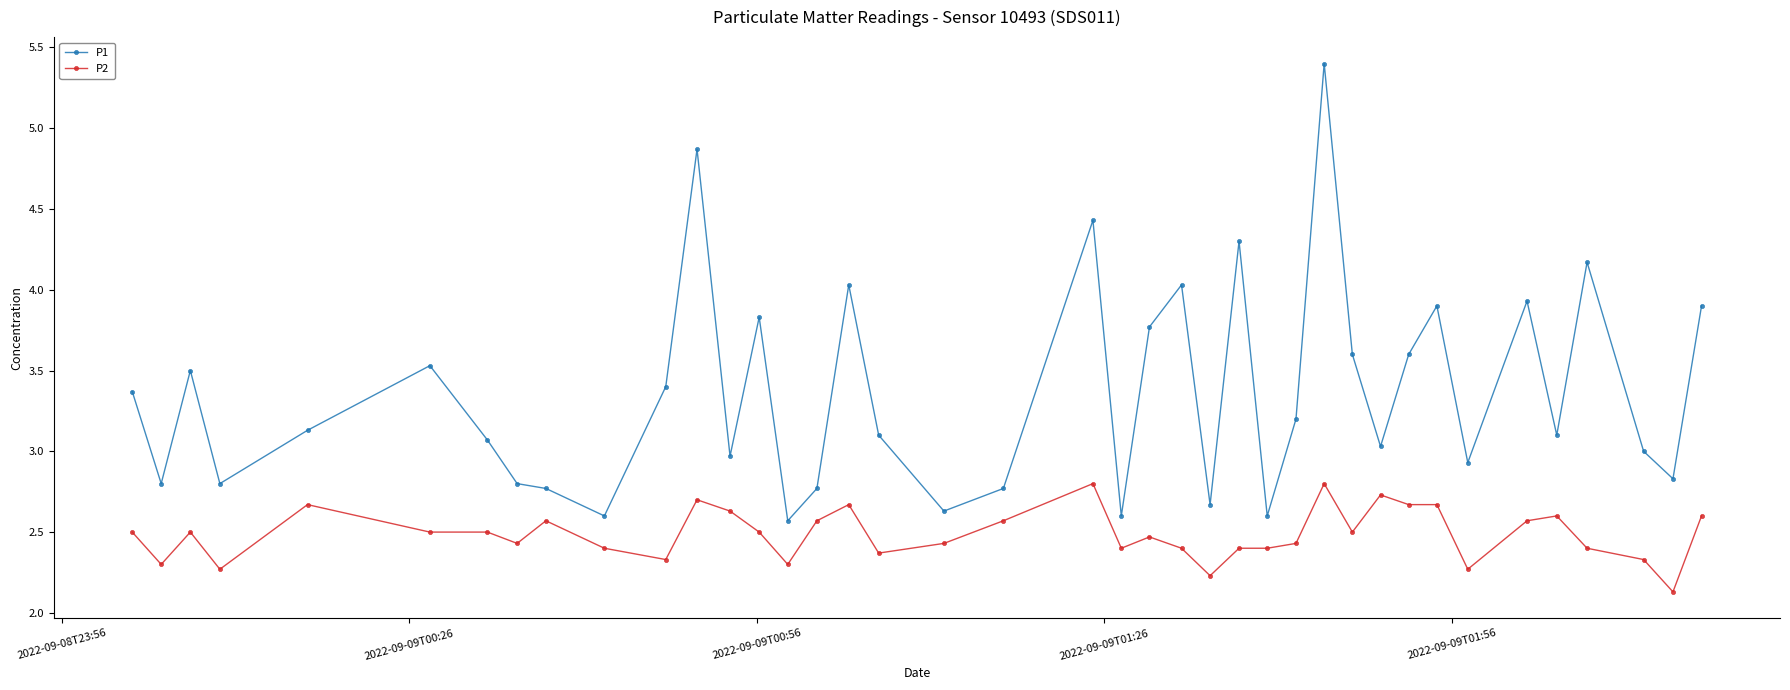

True or false: P1 and P2 cross at least once.

False